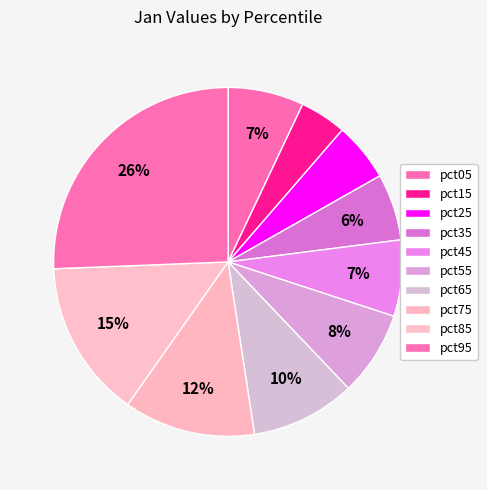

What percentage is the pct45 slice, to the nearest percent?

7%